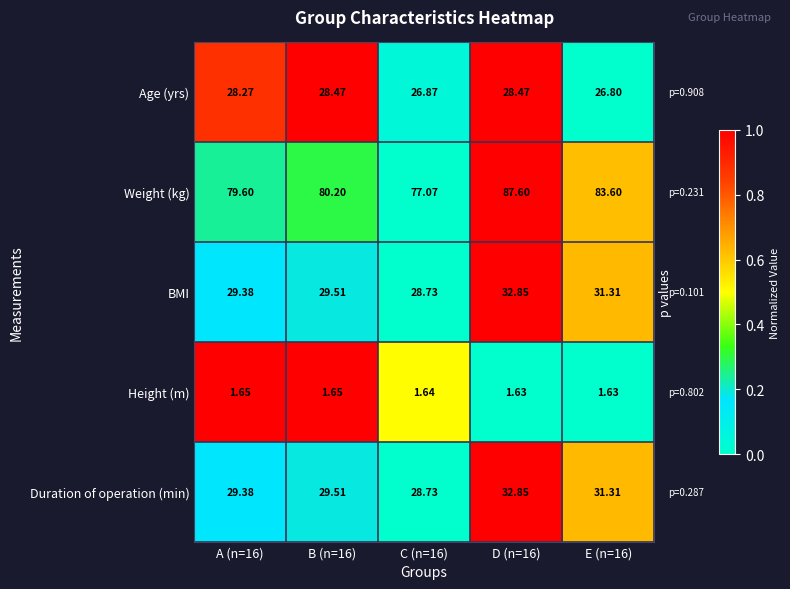

Which series has the largest total across all categories?

Weight (kg)